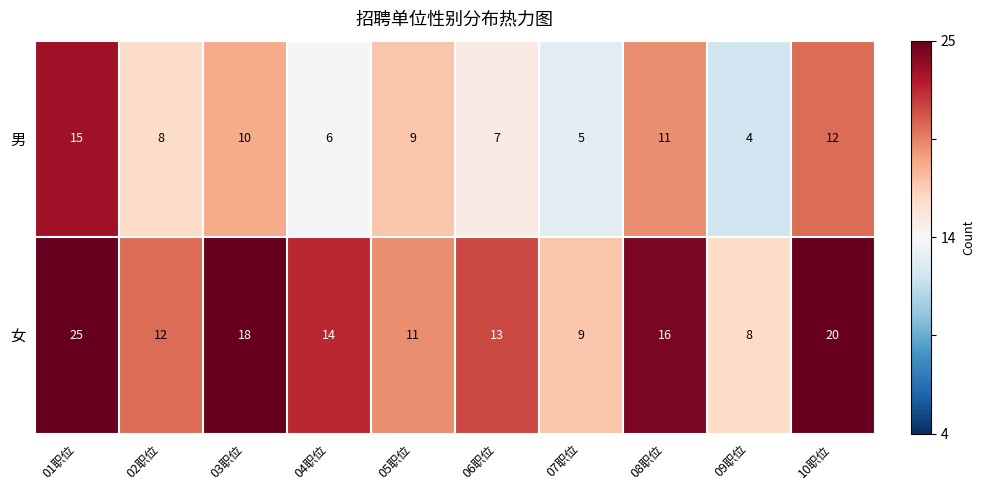

At which label does 男 first exceed 9?

01职位